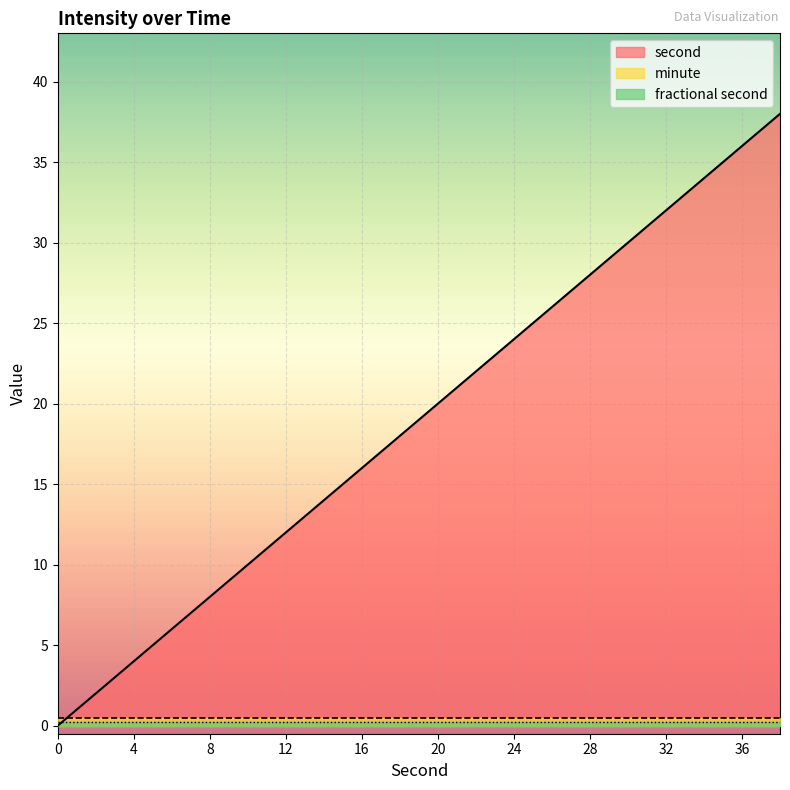

At which category is the sum across all series the highest?

38